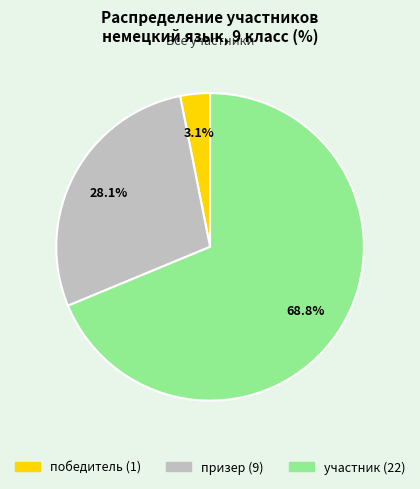

To the nearest percent, what is the difference between the largest and smallest slice percentages?

66%